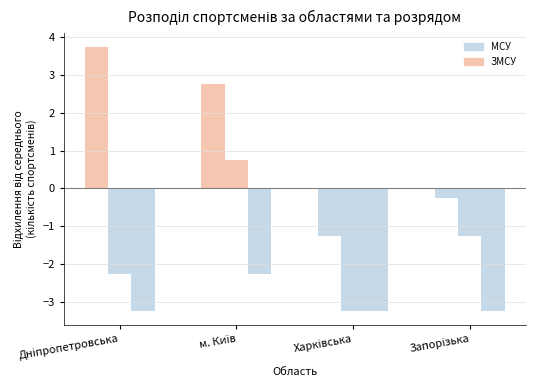

How many bars are there in total?

12